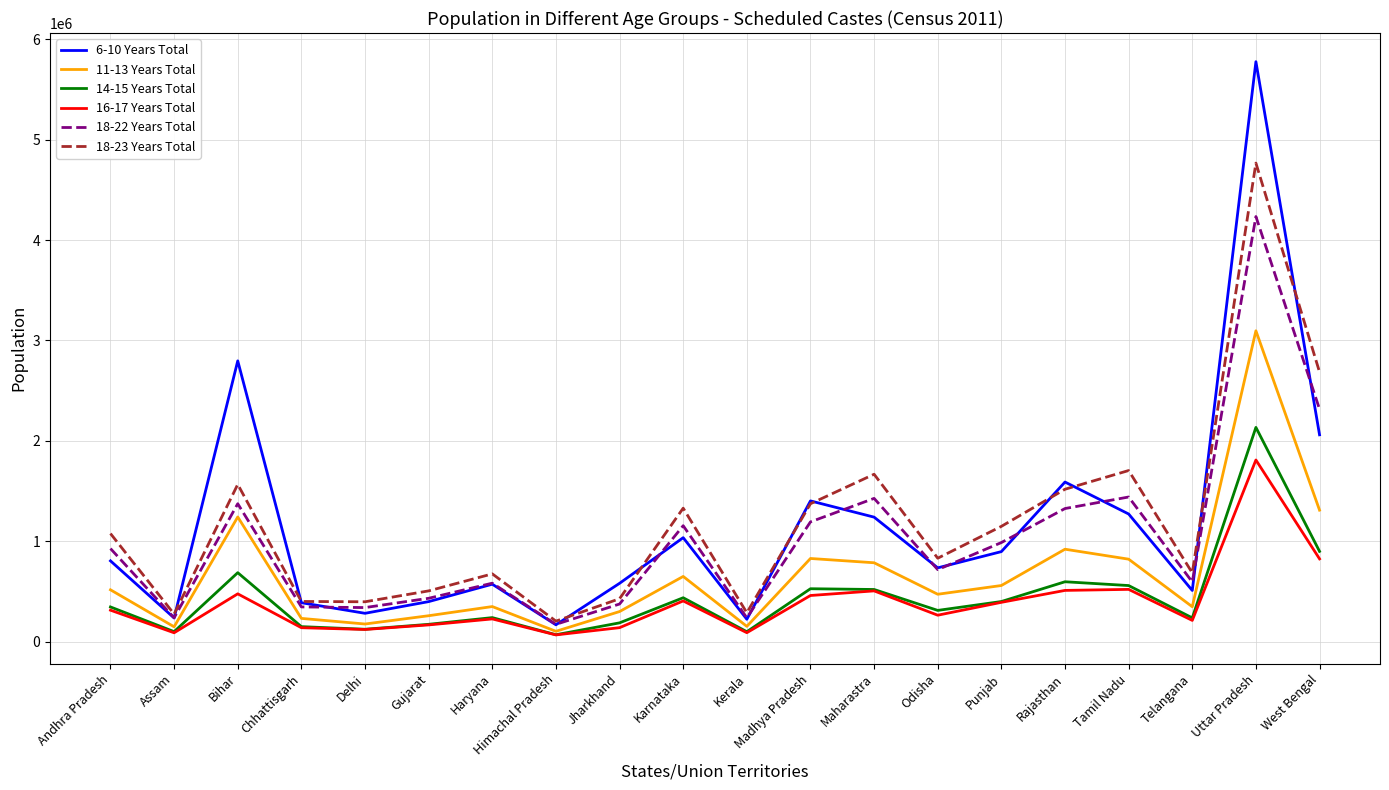

What are all the series names shown in the legend?

6-10 Years Total, 11-13 Years Total, 14-15 Years Total, 16-17 Years Total, 18-22 Years Total, 18-23 Years Total